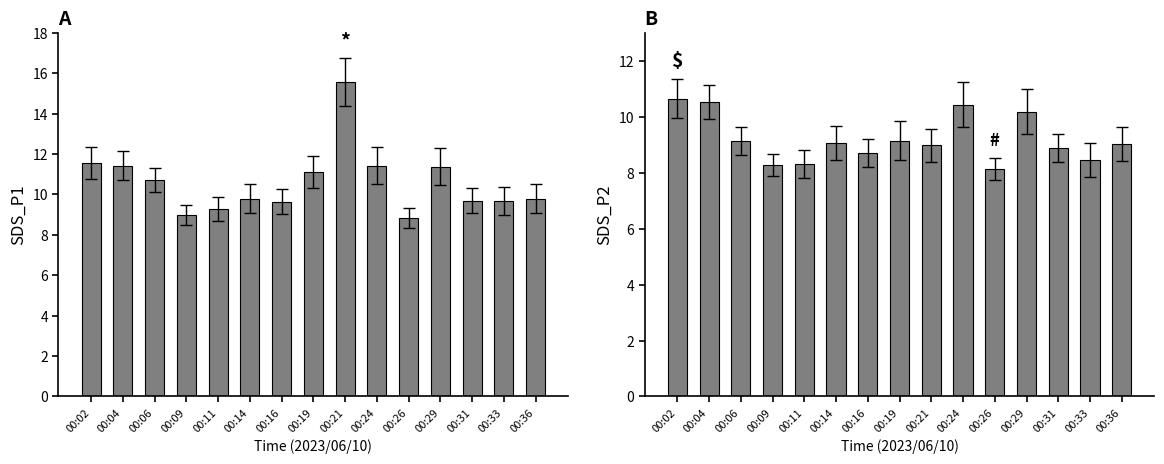

Read the SDS_P2 value at 00:31.

8.9